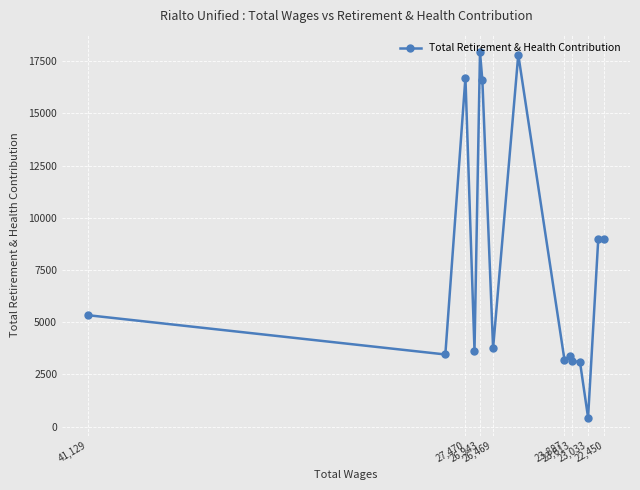

Count the number of data series in this chart.

1